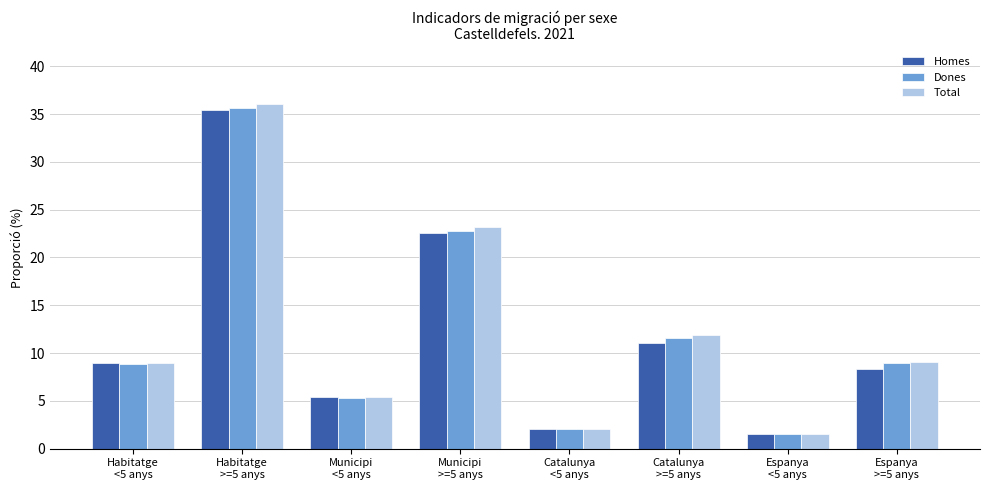

What is the minimum value shown in the chart?

1.5